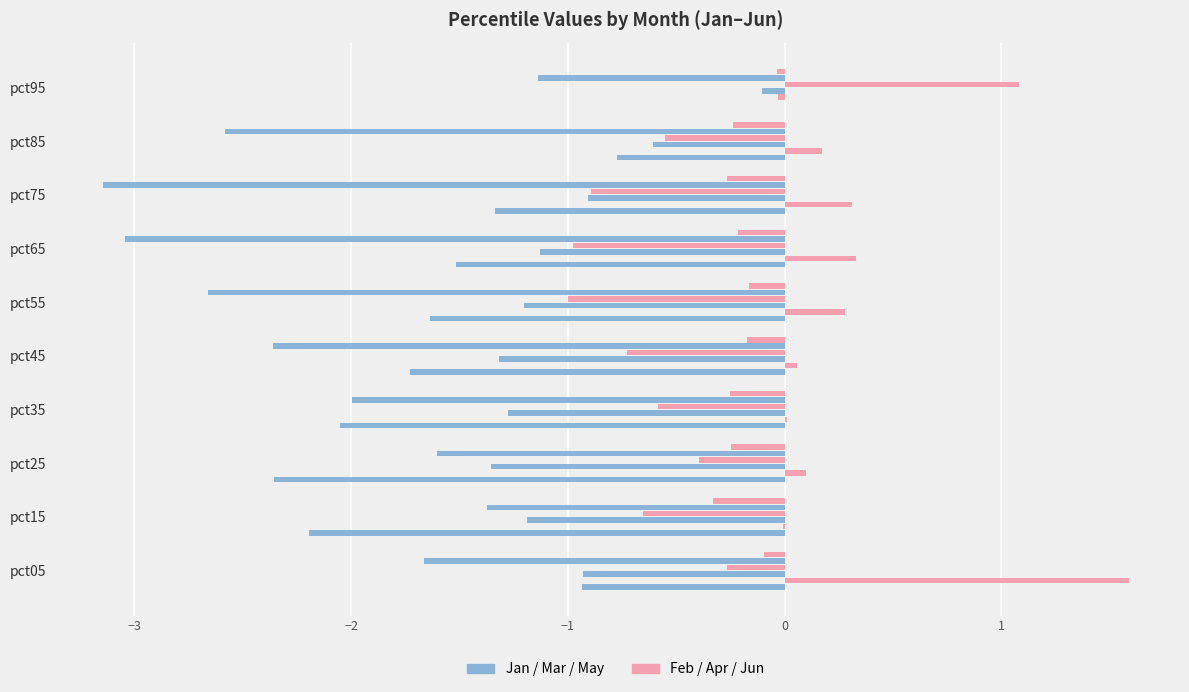

How many categories are shown in the chart?

10